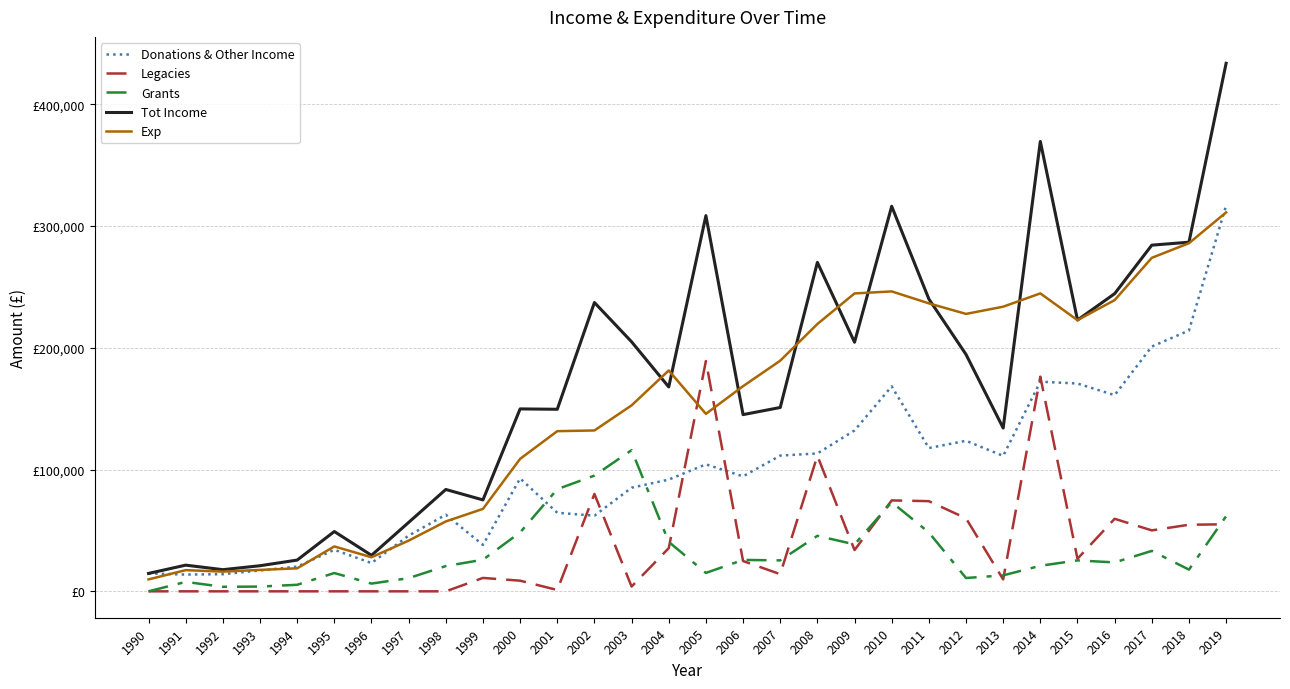

List the series in order of their peak value, lowest first.

Grants, Legacies, Exp, Donations & Other Income, Tot Income